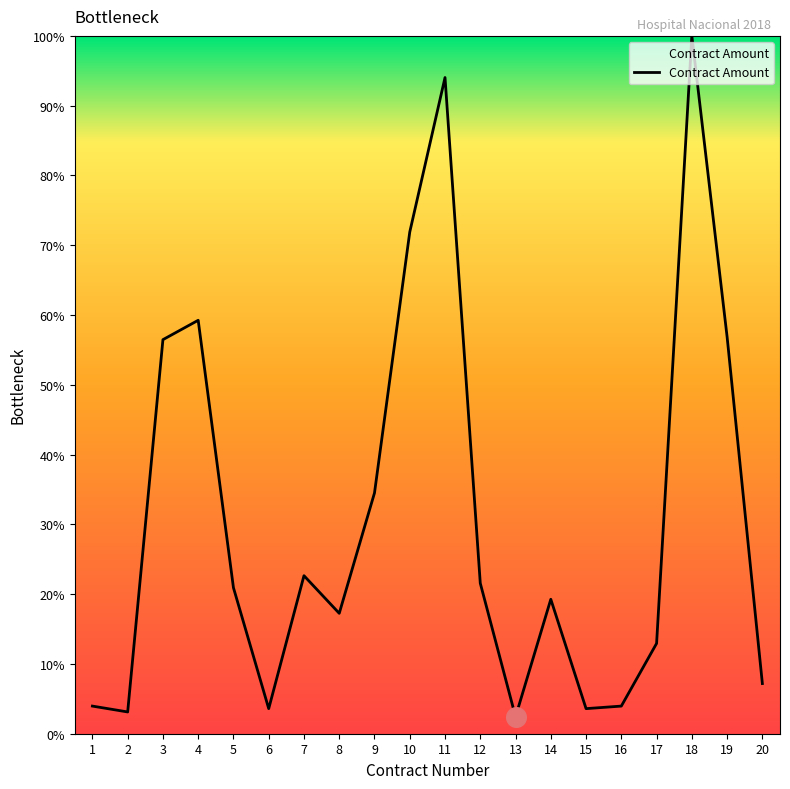

Approximately how many times larger is the value at 20 compared to 15?

2.0